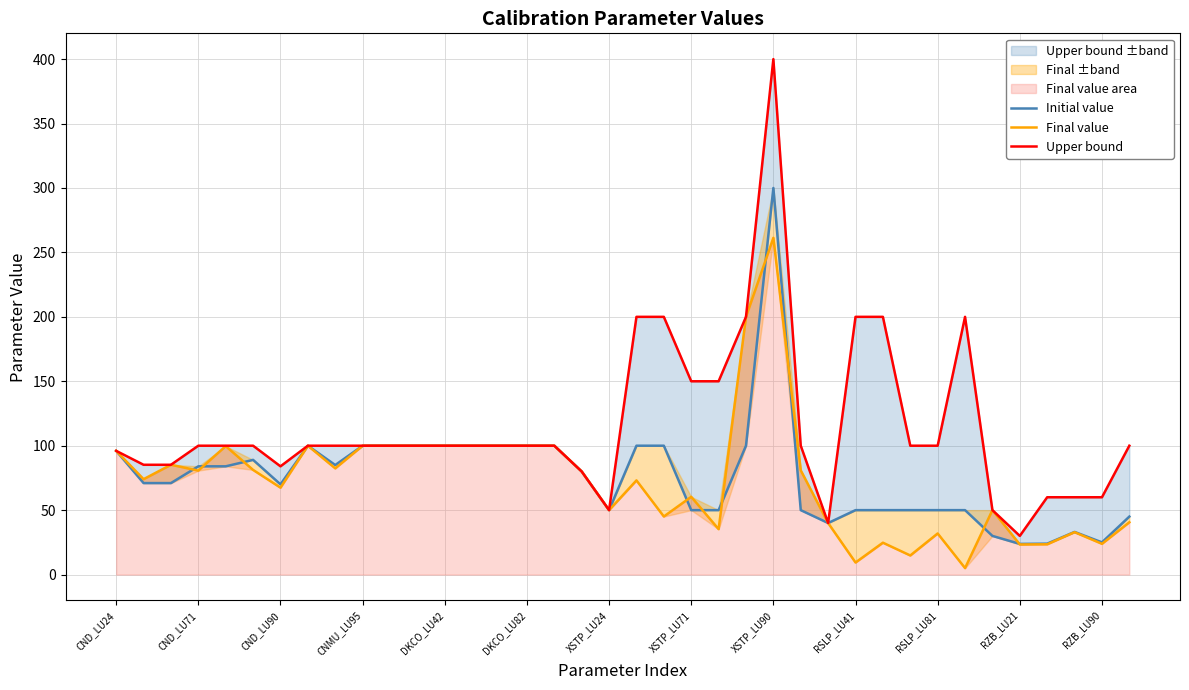

The Final value series shows 32.5 at XSTP_LU71. True or false?

False